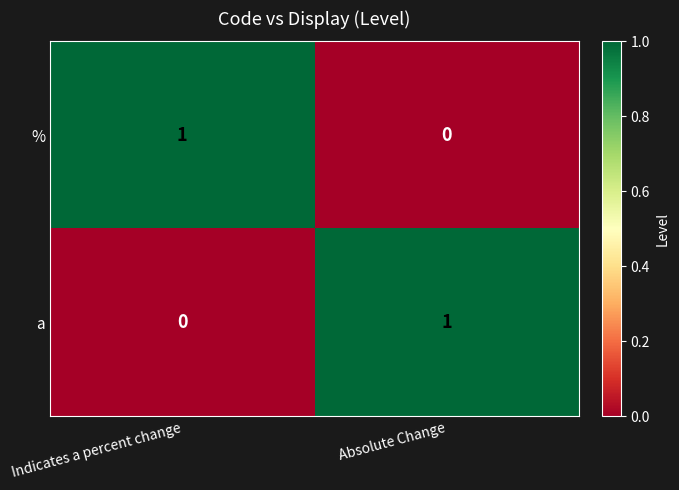

The value of % at Indicates a percent change is 0. True or false?

False